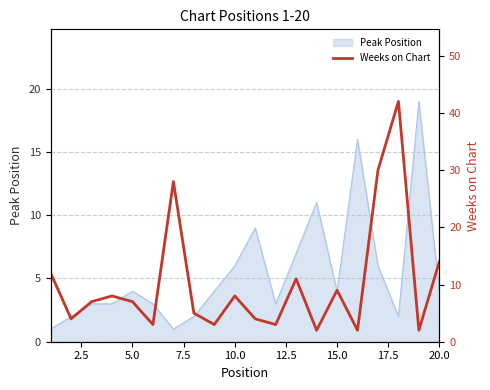

True or false: Peak Position has a value of 6 at 10.0.

True